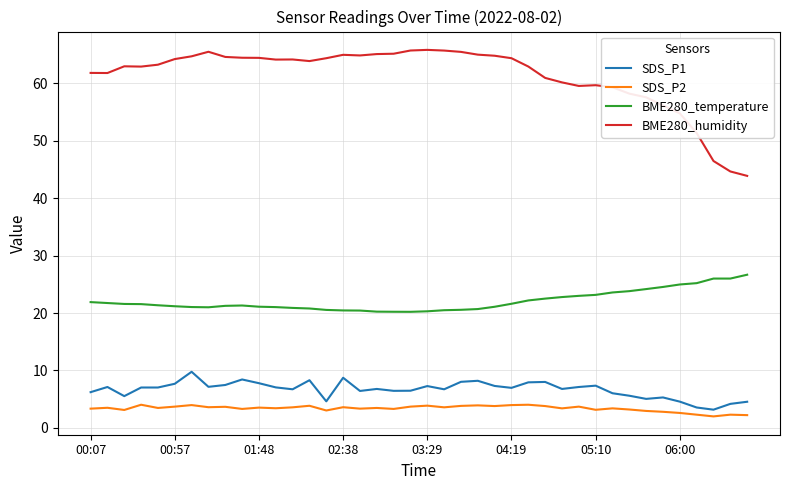

What is the difference between the maximum and minimum values in the SDS_P2 series?

2.0